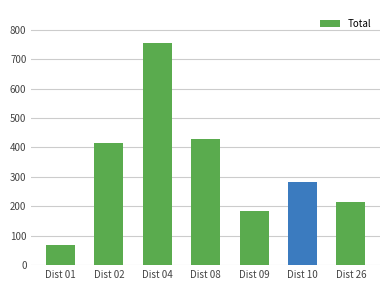

Which has a higher value, Dist 09 or Dist 10?

Dist 10